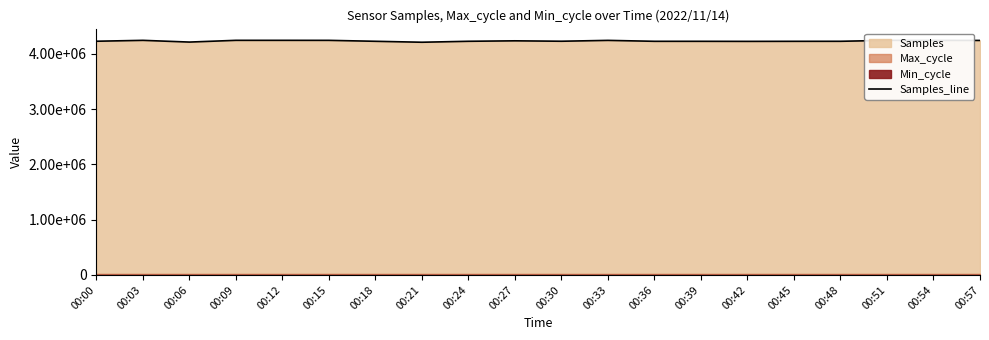

How many interior local peaks (higher than both neighbors) does the data have?

5